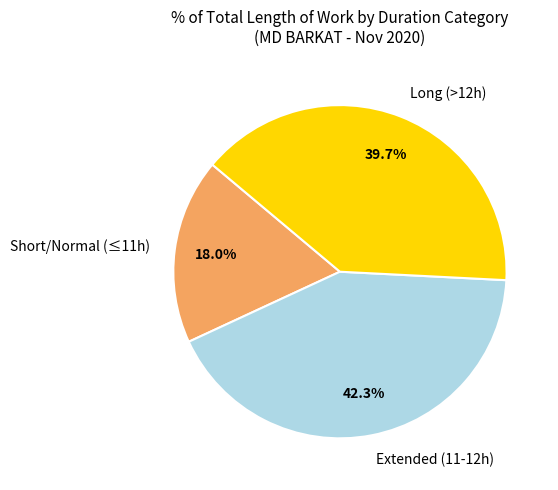

Which slice is the smallest?

Short/Normal (≤11h)